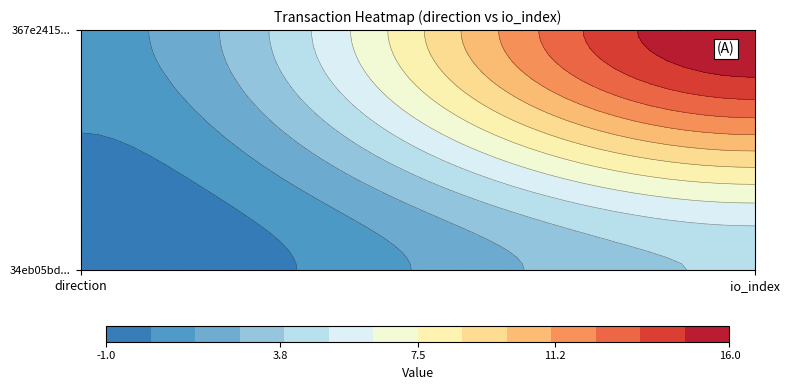

Rank the series by their maximum value, from lowest to highest.

34eb05bd..., 367e2415...